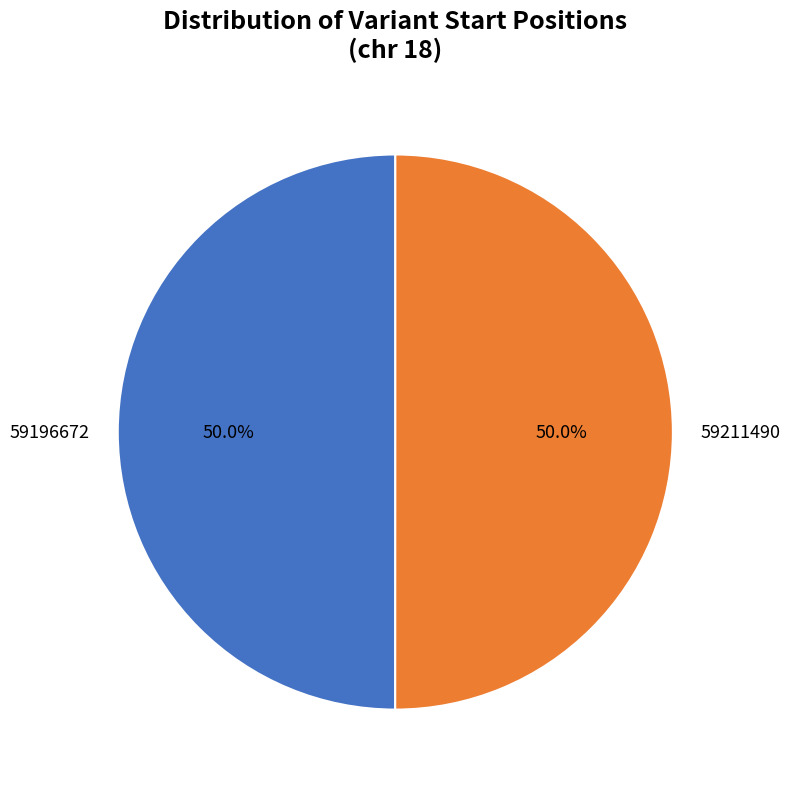

Combined, do 59211490 and 59196672 account for over 50%?

Yes